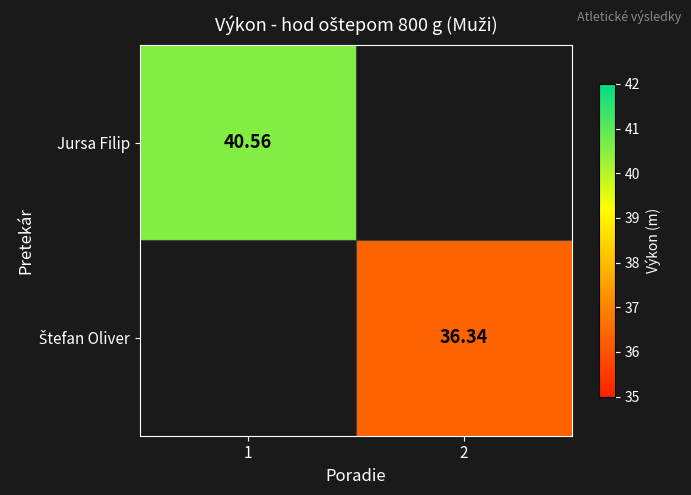

At how many categories does at least one series exceed 37?

1